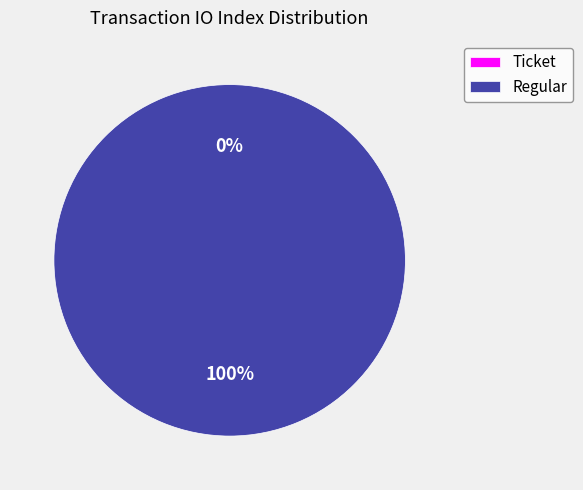

Does Ticket (io_index=0) represent more than half of the total?

No